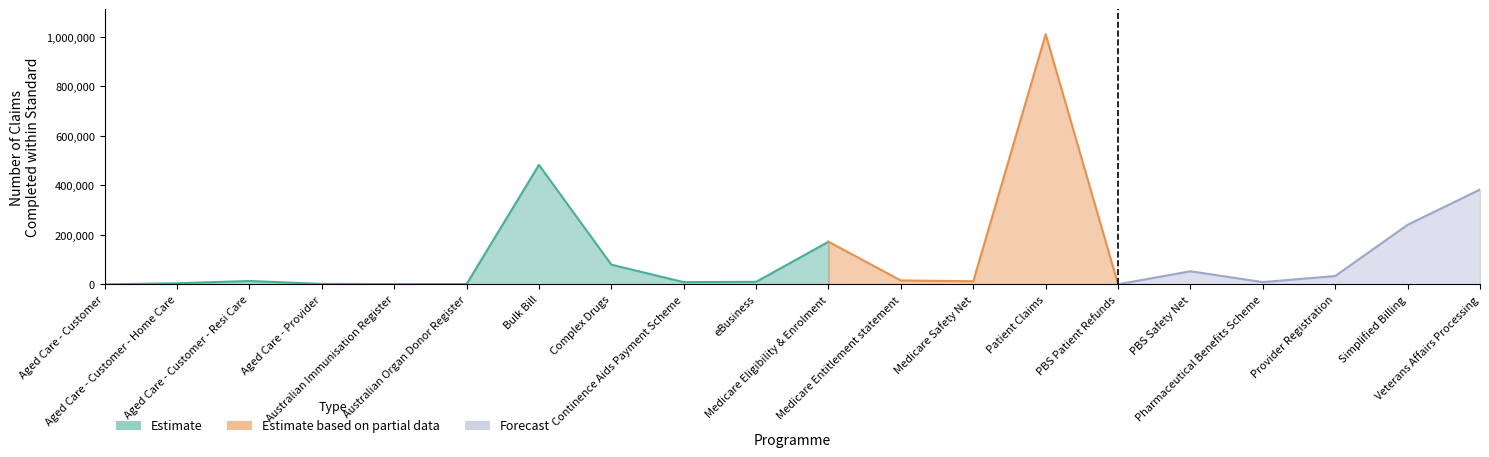

What is the label of the 4th point from the right?

Pharmaceutical Benefits Scheme